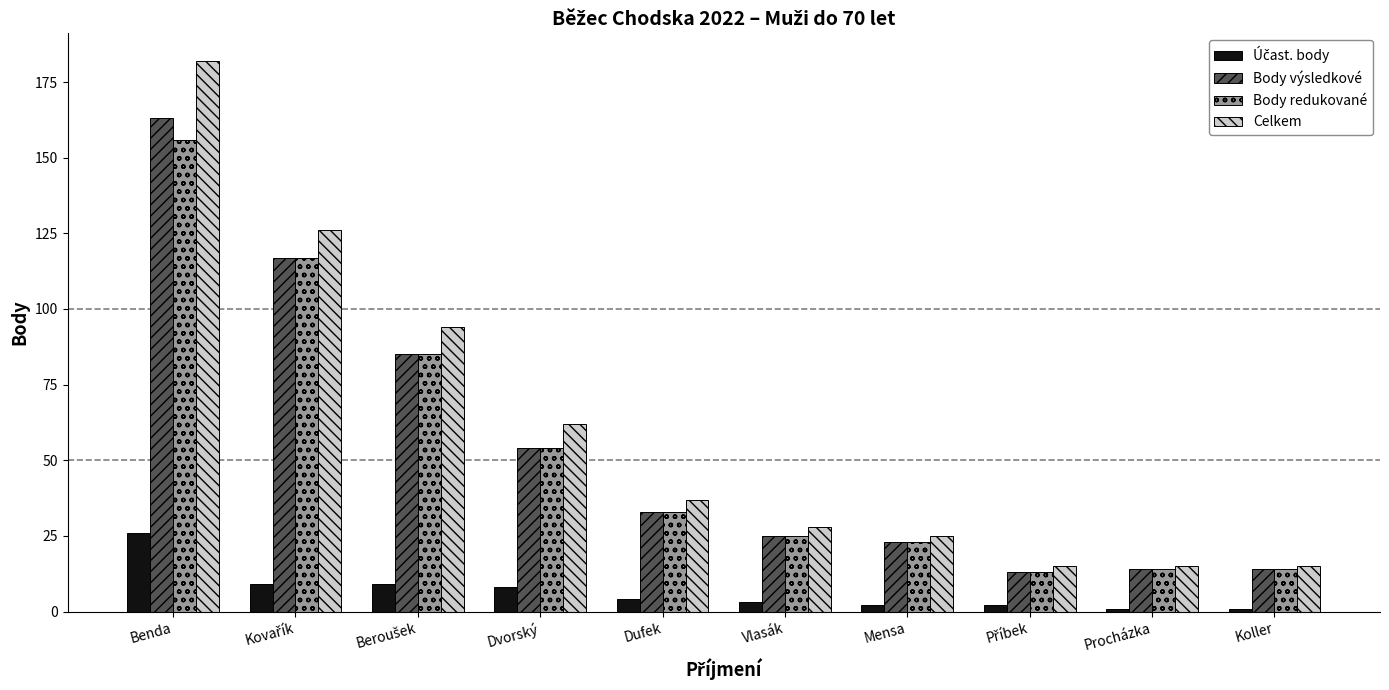

The value of Celkem at Procházka is 15. True or false?

True